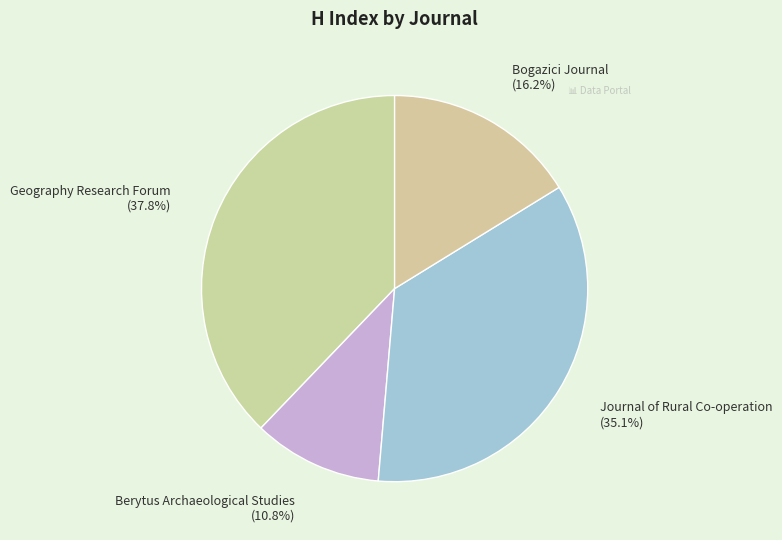

Does any single category account for the majority?

No